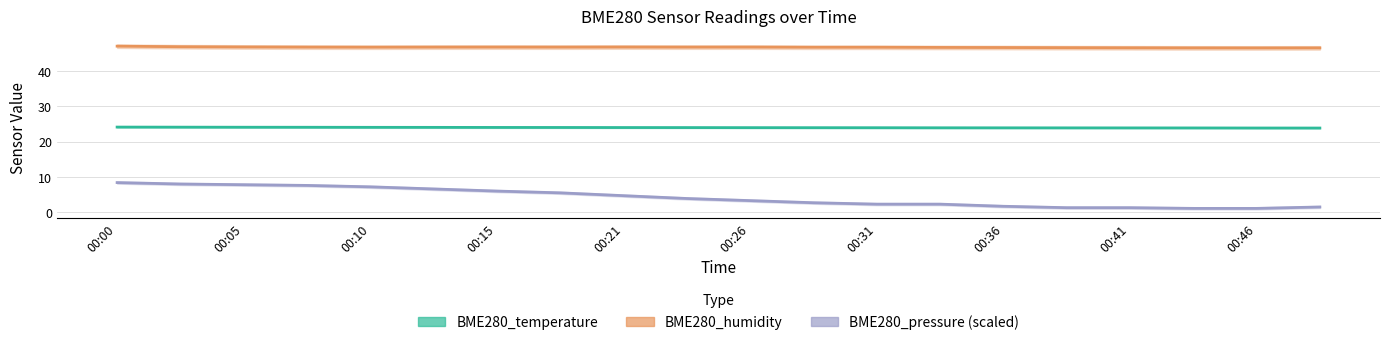

What is the difference between the maximum and minimum values in the BME280_temperature series?

0.3